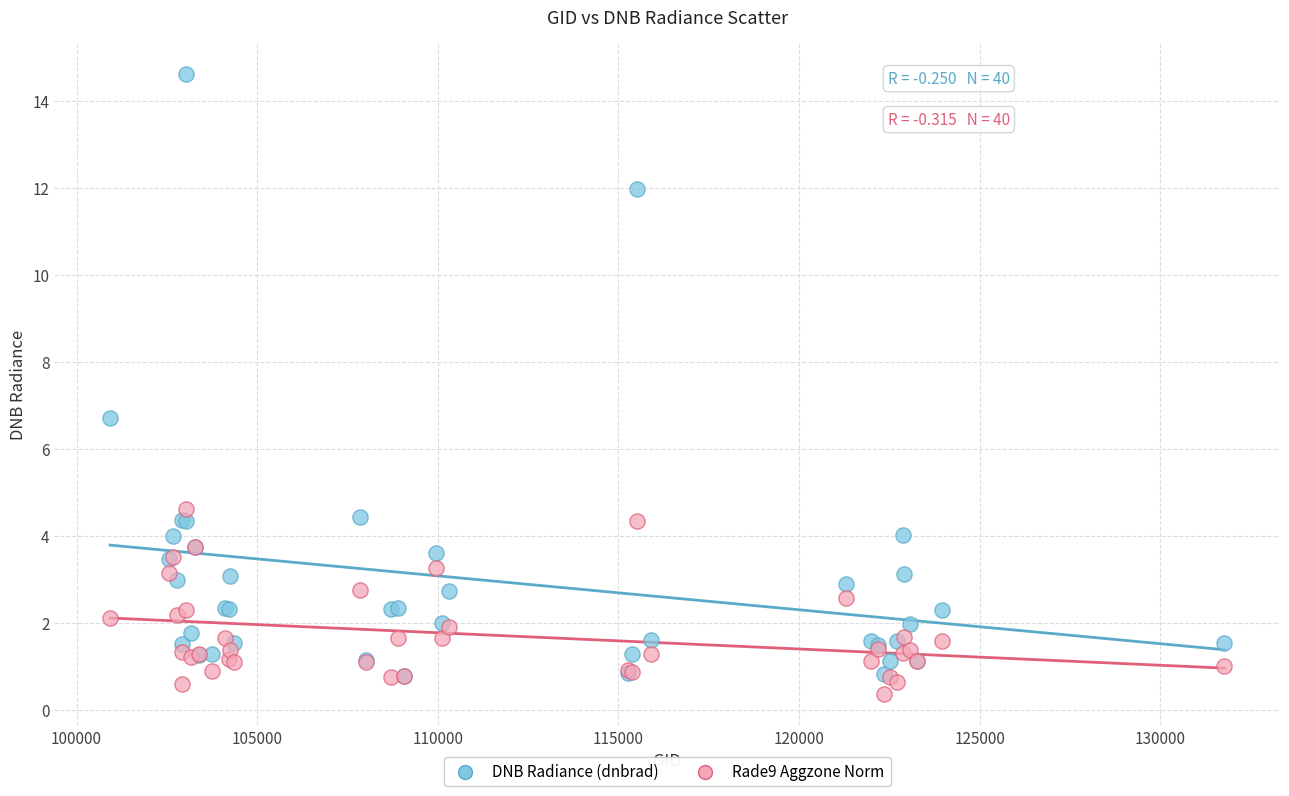

Across all series, what Y value is closest to 7?

6.7